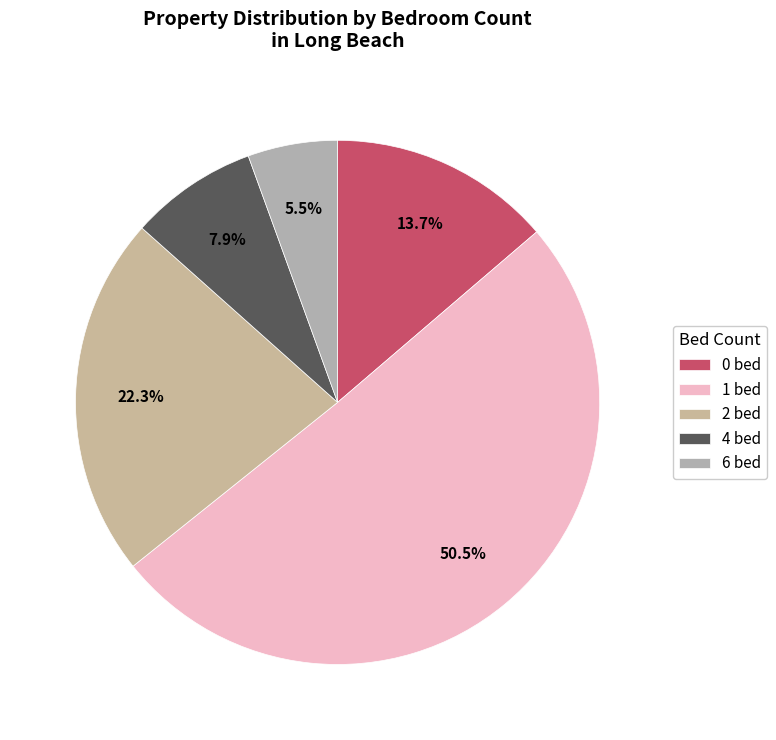

Rank the categories by value from lowest to highest.

6 bed, 4 bed, 0 bed, 2 bed, 1 bed